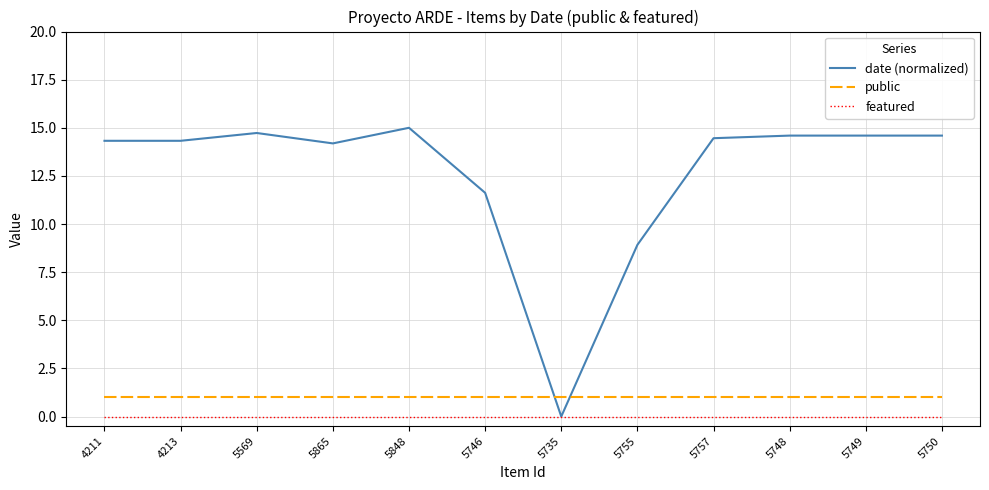

Reading right to left, transcribe all the data shown in this chart.

date (normalized): 14.6	14.6	14.6	14.5	8.9	0.0	11.6	15.0	14.2	14.7	14.3	14.3
public: 1.0	1.0	1.0	1.0	1.0	1.0	1.0	1.0	1.0	1.0	1.0	1.0
featured: 0.0	0.0	0.0	0.0	0.0	0.0	0.0	0.0	0.0	0.0	0.0	0.0